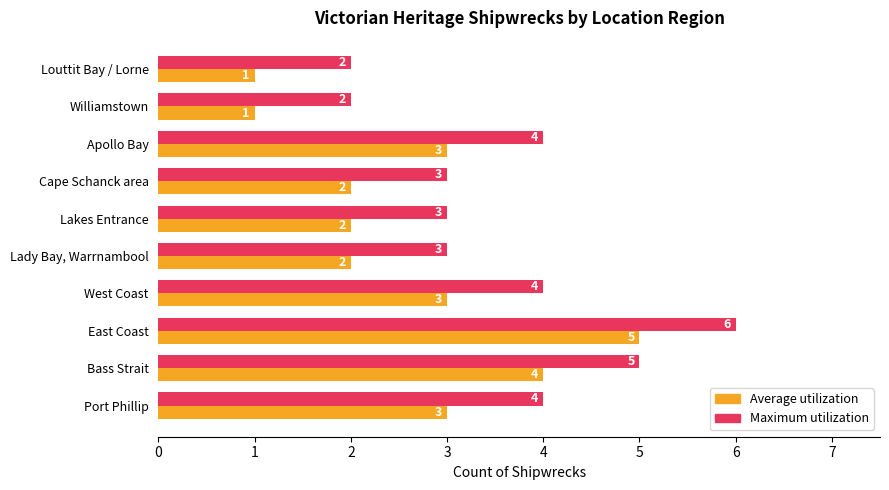

Read the Average utilization value at East Coast.

5